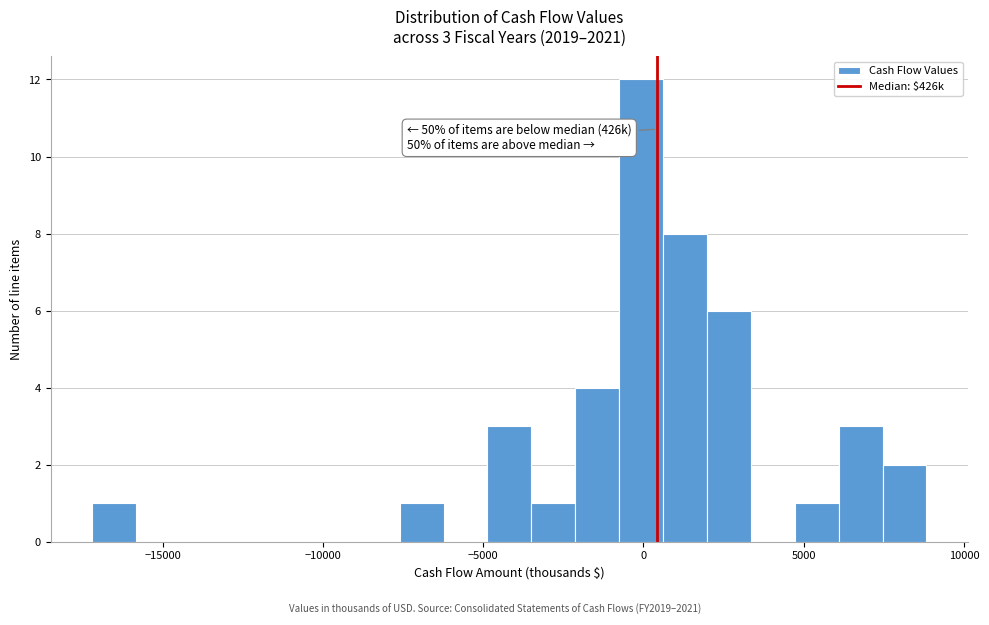

Read against the x-axis, roughly where is the centre of the tallest bar?

0